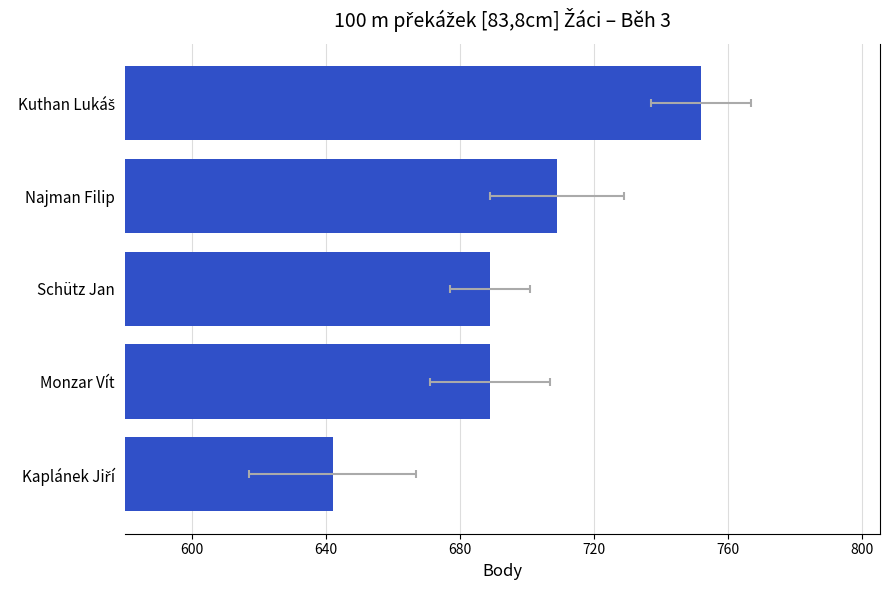

Reading left to right, list all the values displayed in this chart.

752	709	689	689	642